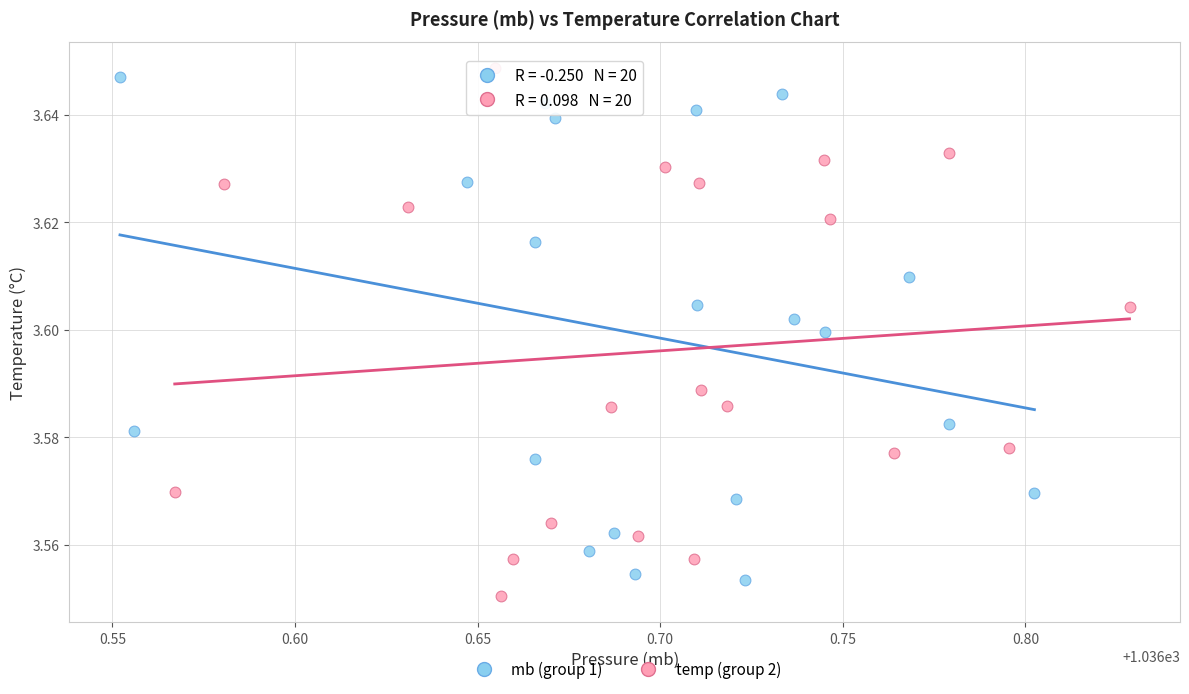

Which series reaches the maximum Y coordinate?

temp (group 2)